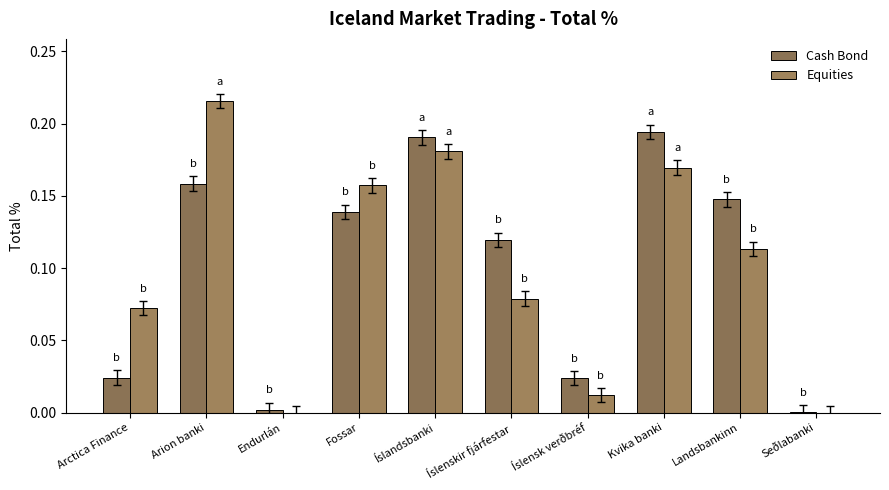

Count the number of data series in this chart.

2